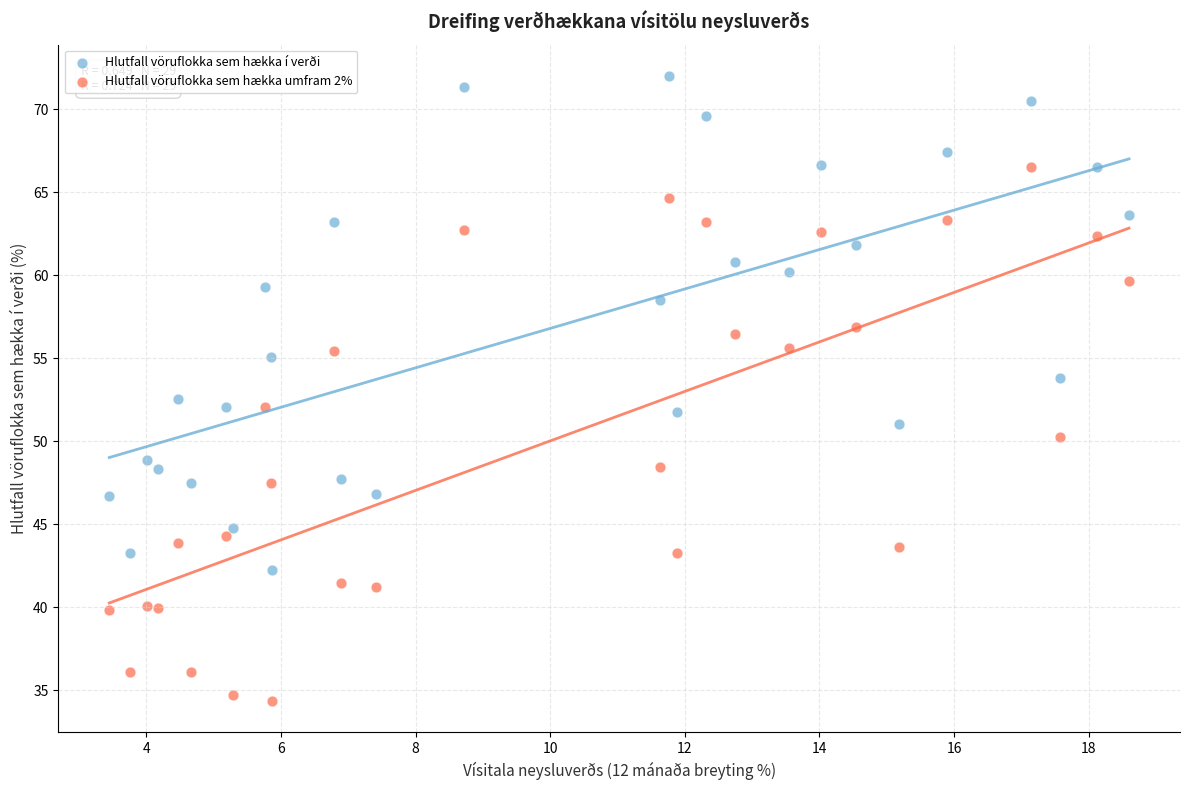

Across all data points, what is the range of X values (max minus min)?

15.2